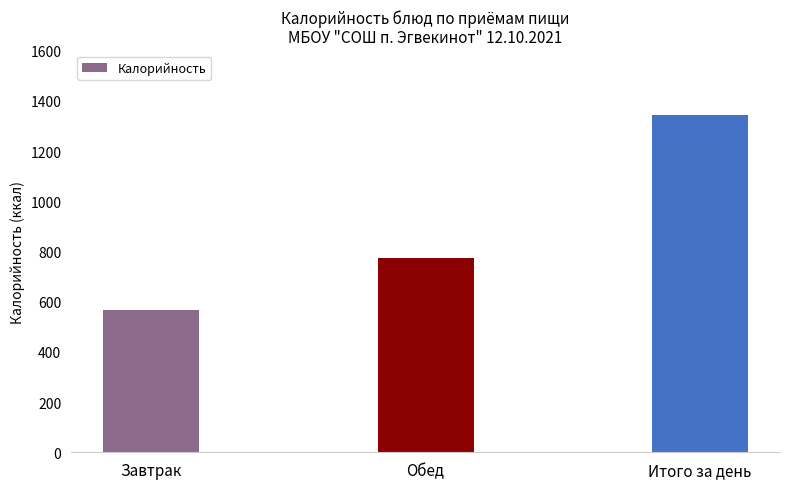

Reading right to left, extract all data points from this chart.

1342.5	774.5	568.0